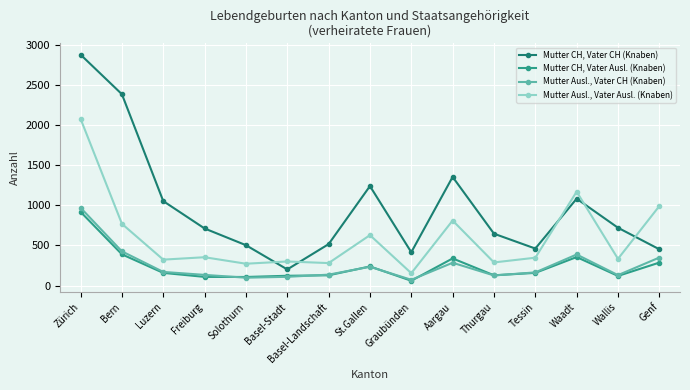

Where does the Mutter CH, Vater CH (Knaben) series first go above 711?

Zürich